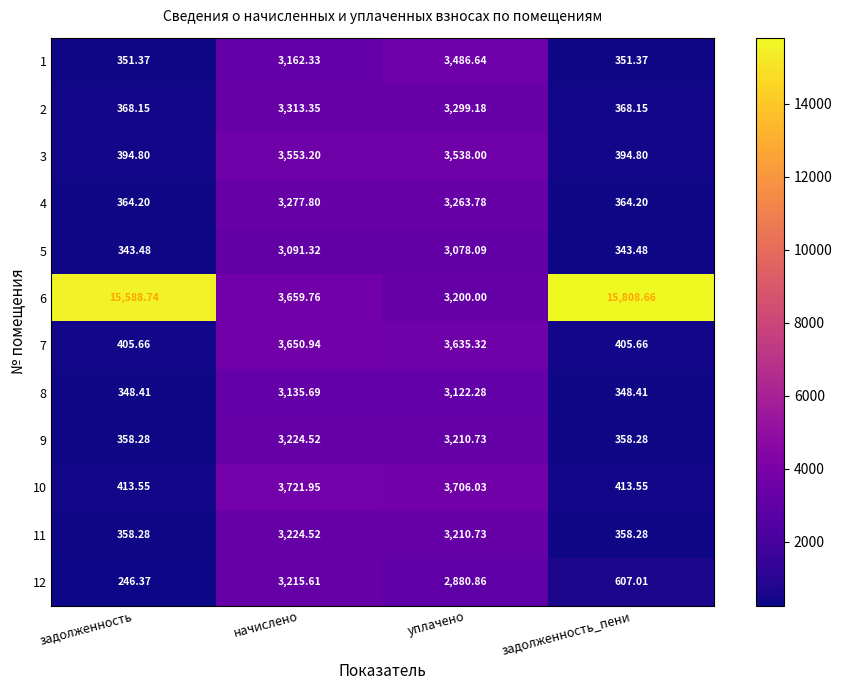

Is the value of 1 at задолженность_пени greater than the value of 8 at уплачено?

No